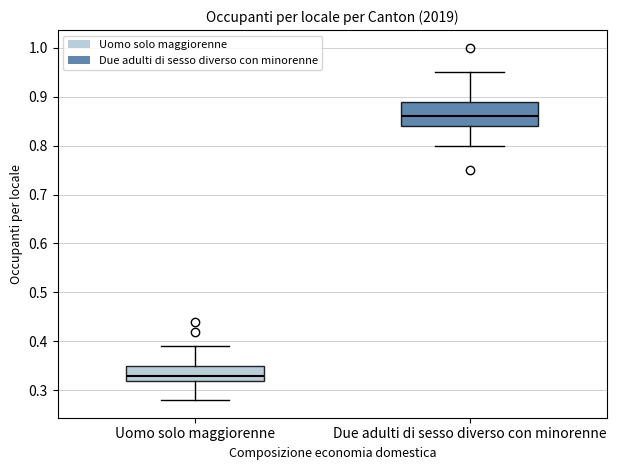

Reading left to right, transcribe this box plot: for each box, give where its median line is, the range the box spans, and where its two whiskers end, as read against the y-axis. The values are not printed on the chart, so give them approximately, as read against the axis.

Uomo solo maggiorenne: median 0.33, box 0.32 to 0.35, whiskers 0.28 to 0.39
Due adulti di sesso diverso con minorenne: median 0.86, box 0.84 to 0.89, whiskers 0.80 to 0.95